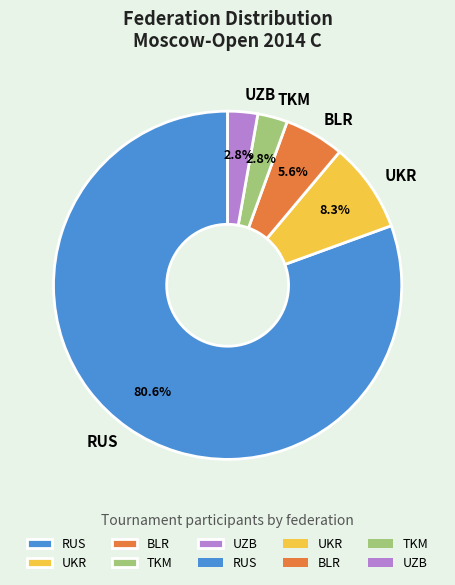

Which category has the biggest portion of the pie?

RUS